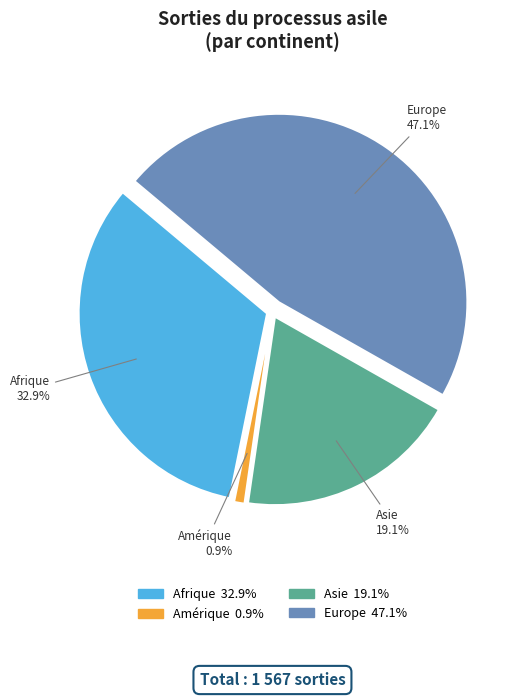

Is there a majority slice in this chart?

No